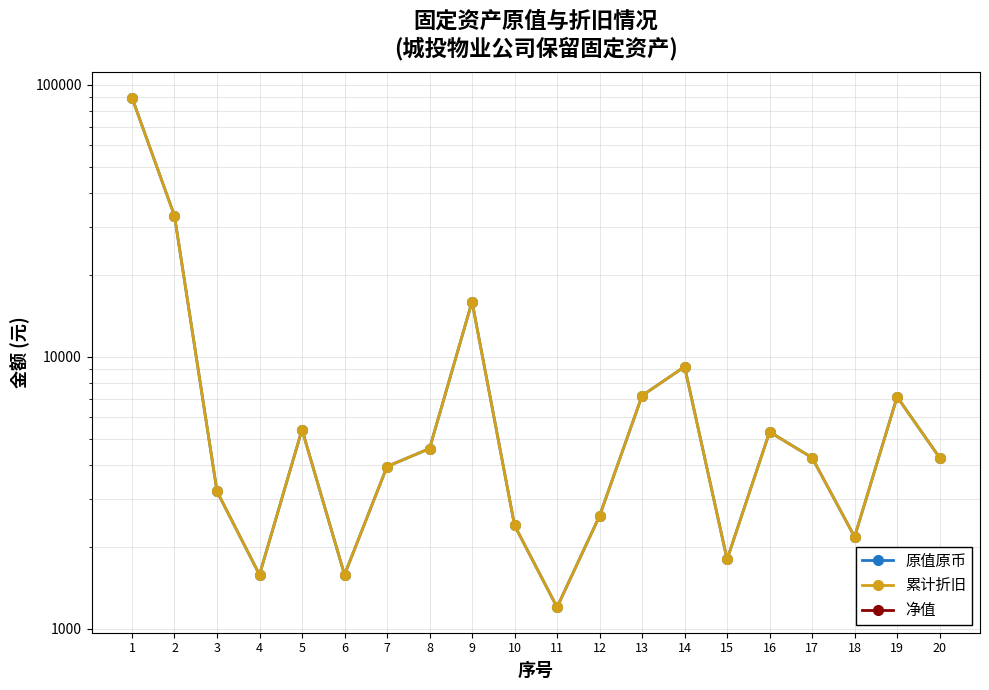

Reading left to right, what are all the values shown in this chart?

原值原币: 89800.0	33000.0	3200.0	1580.0	5400.0	1580.0	3950.0	4599.0	15960.0	2400.0	1200.0	2600.0	7200.0	9200.0	1800.0	5297.0	4257.4	2178.2	7128.7	4257.4
累计折旧: 89800.0	33000.0	3200.0	1580.0	5400.0	1580.0	3950.0	4599.0	15960.0	2400.0	1200.0	2600.0	7200.0	9200.0	1800.0	5297.0	4257.4	2178.2	7128.7	4257.4
净值: 0.0	0.0	0.0	0.0	0.0	0.0	0.0	0.0	0.0	0.0	0.0	0.0	0.0	0.0	0.0	0.0	0.0	0.0	0.0	0.0